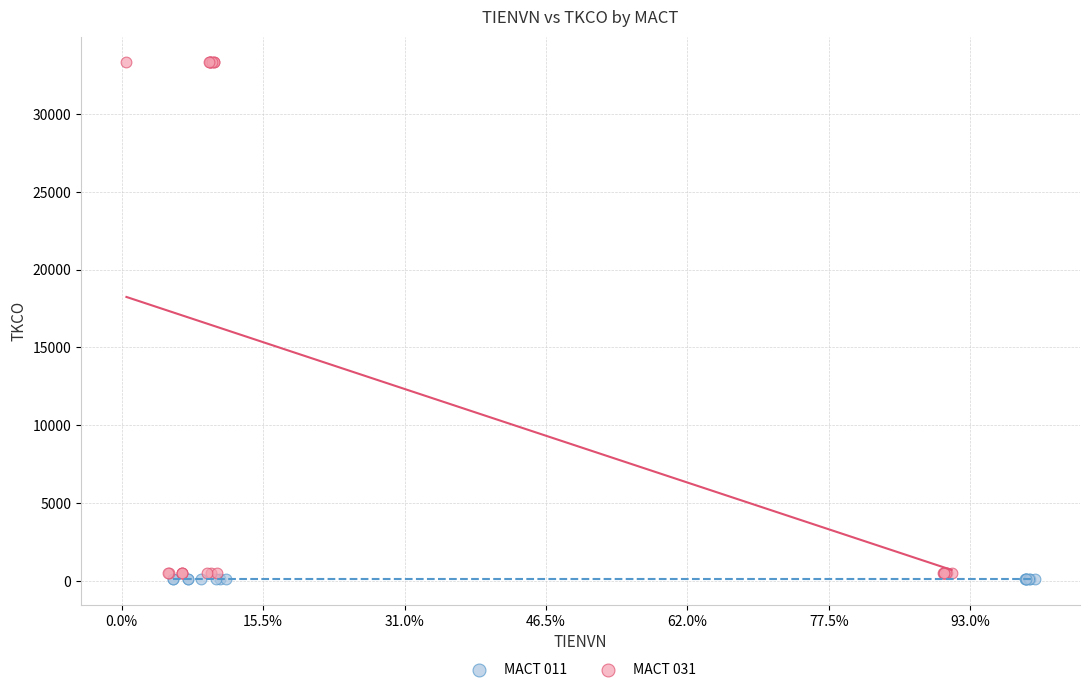

Which series reaches the maximum Y coordinate?

MACT 031